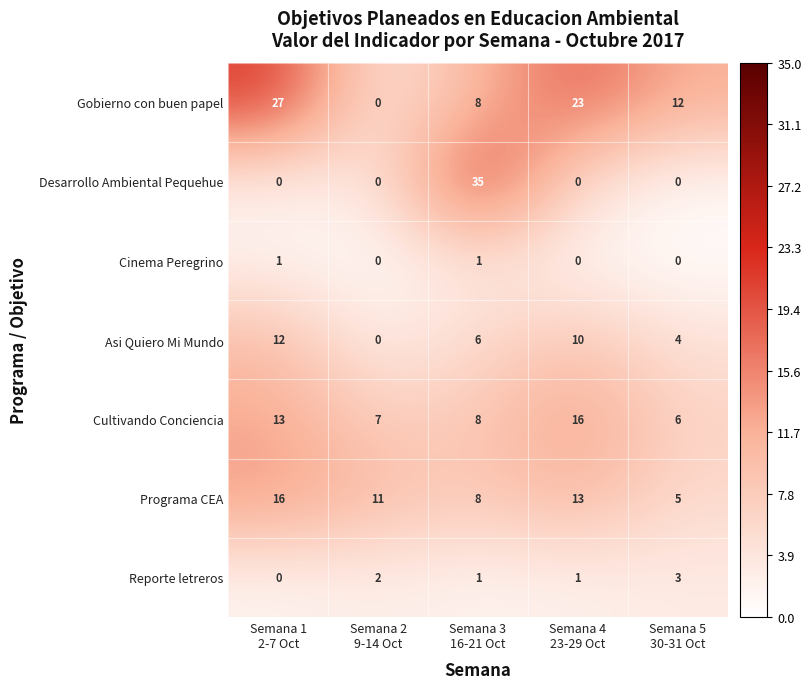

Which series has the widest spread of values?

Desarrollo Ambiental Pequehue